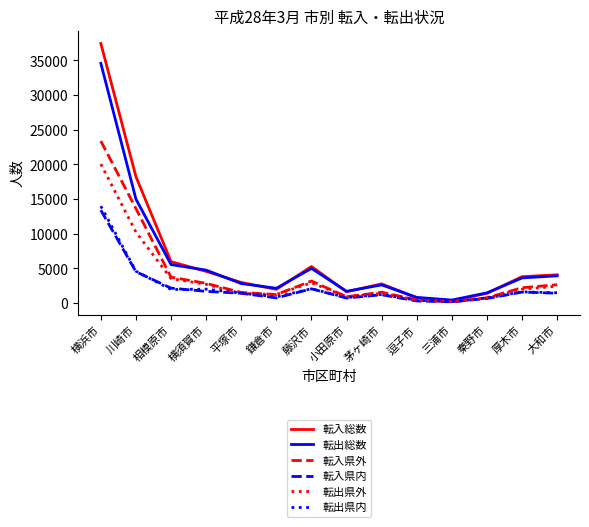

List the series in order of their peak value, highest first.

転入総数, 転出総数, 転入県外, 転出県外, 転出県内, 転入県内